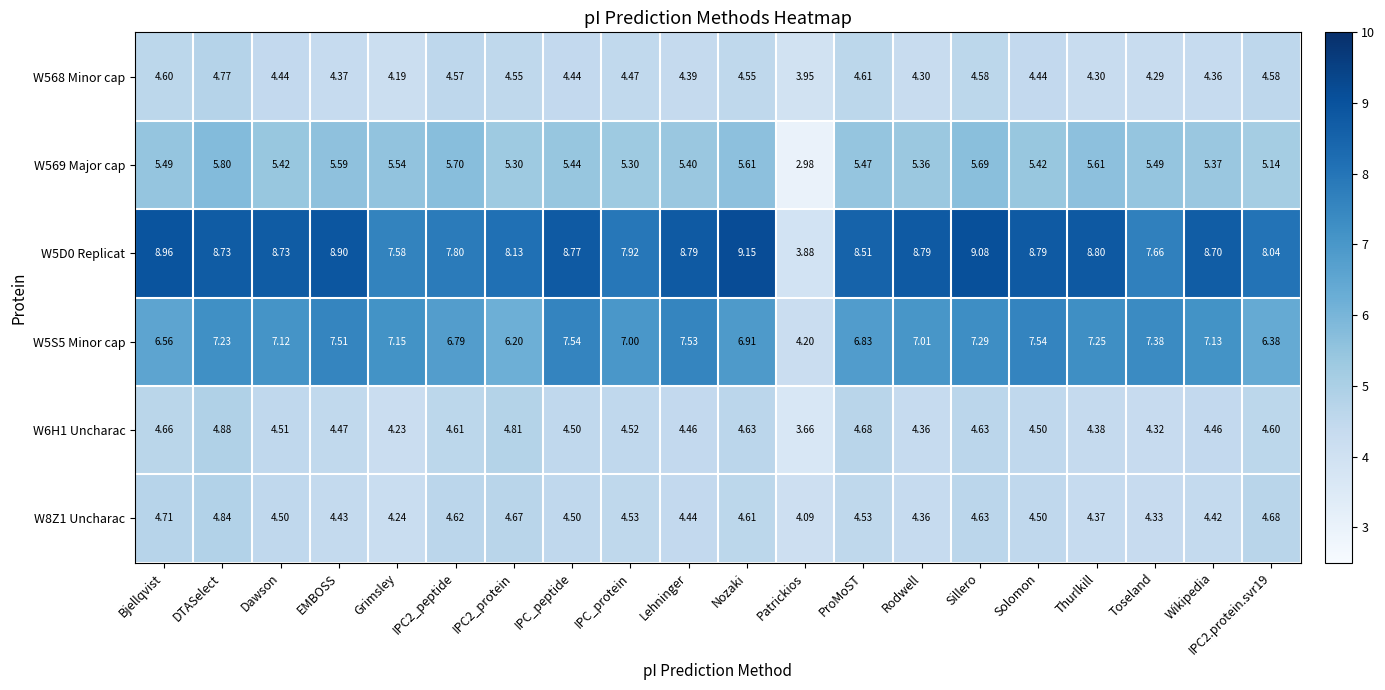

At which label does W569 Major cap reach its peak?

DTASelect